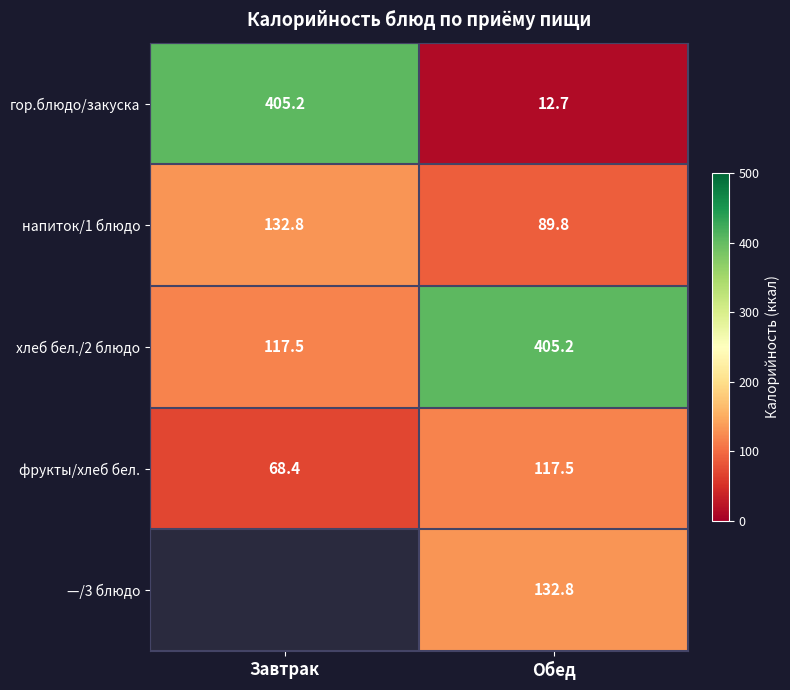

True or false: напиток/1 блюдо has a value of 89.8 at Обед.

True